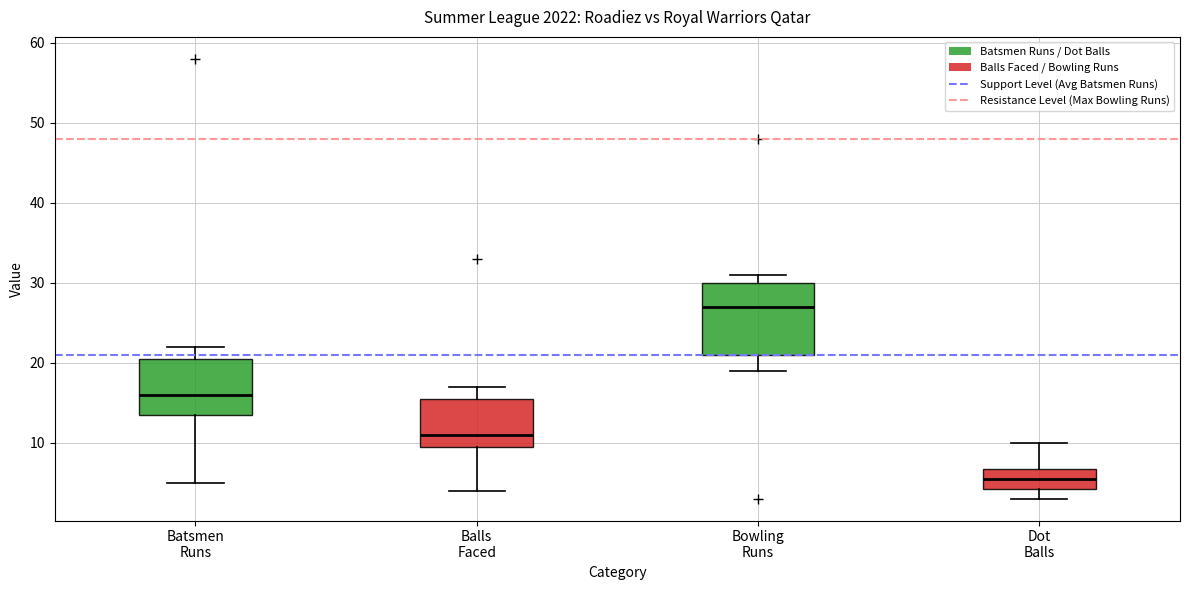

Reading left to right, transcribe this box plot: for each box, give where its median line is, the range the box spans, and where its two whiskers end, as read against the y-axis. The values are not printed on the chart, so give them approximately, as read against the axis.

Batsmen Runs: median 16, box 14 to 21, whiskers 5 to 22
Balls Faced: median 11, box 10 to 16, whiskers 4 to 17
Bowling Runs: median 27, box 21 to 30, whiskers 19 to 31
Dot Balls: median 6, box 4 to 7, whiskers 3 to 10